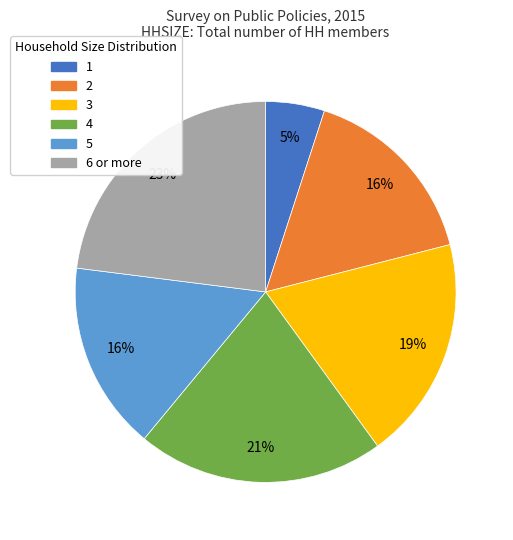

What is the ratio of the value at 5 to the value at 6 or more?

0.7